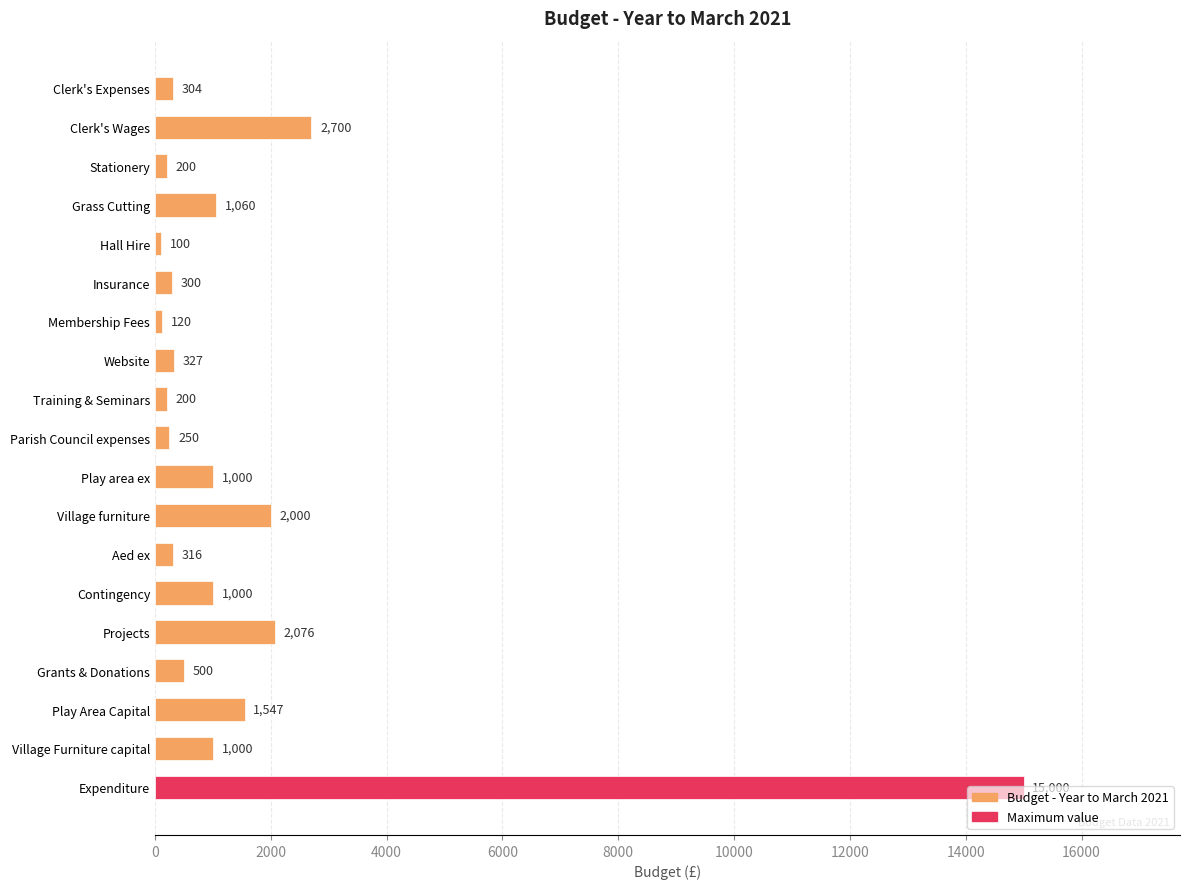

What is the sum of the values at Parish Council expenses and Aed ex?

566